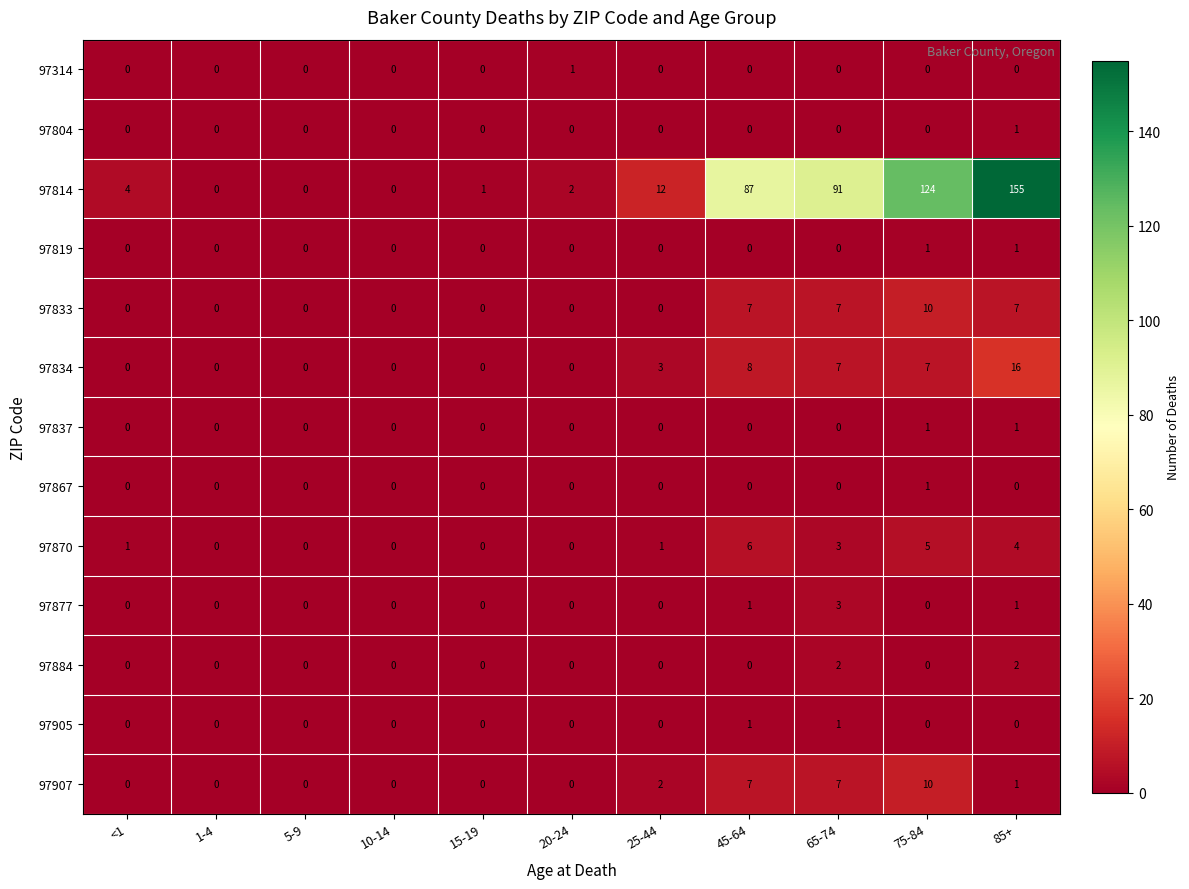

Which series changed the most between 5-9 and 25-44?

97814